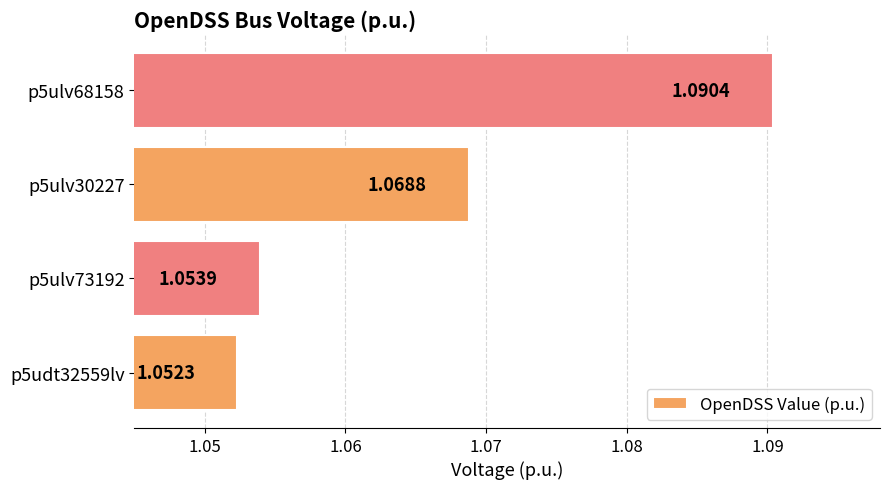

What is the sum of all values?

4.3